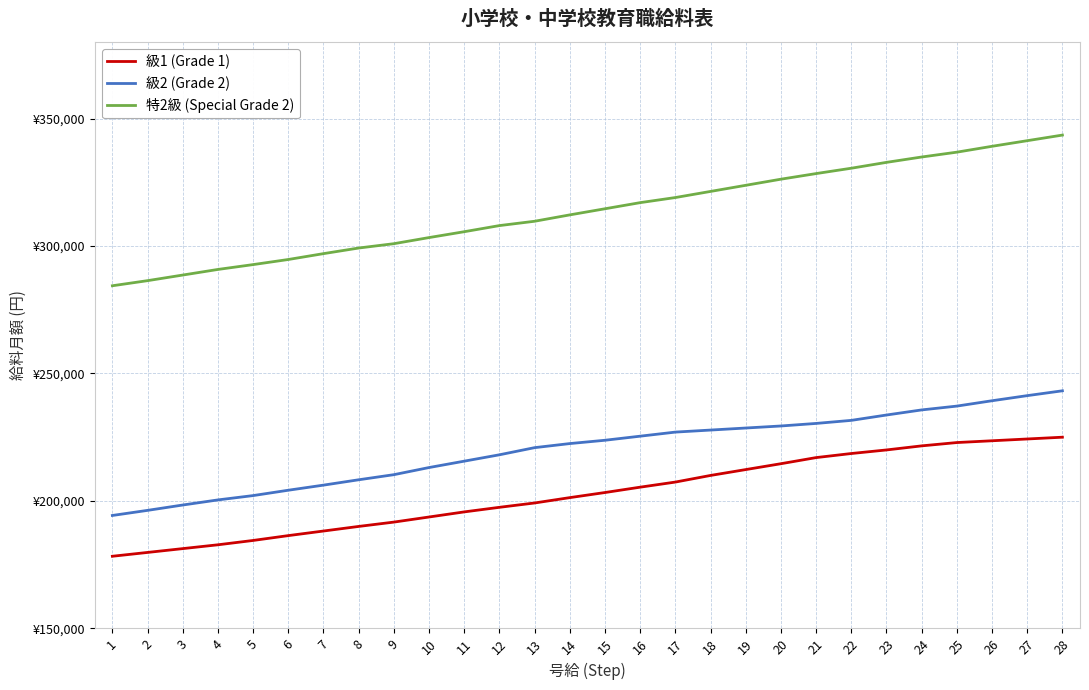

True or false: 級1 (Grade 1) and 特2級 (Special Grade 2) cross at least once.

False